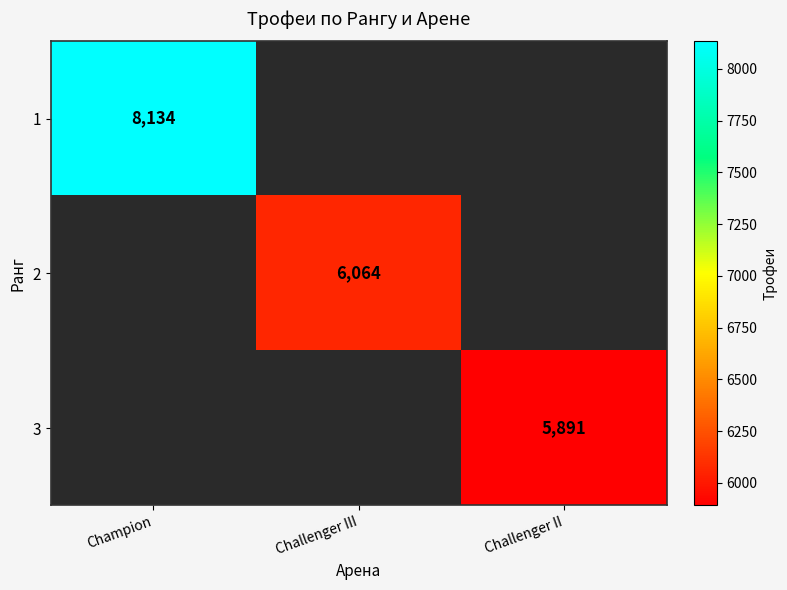

The 2 series shows 6064 at Challenger III. True or false?

True